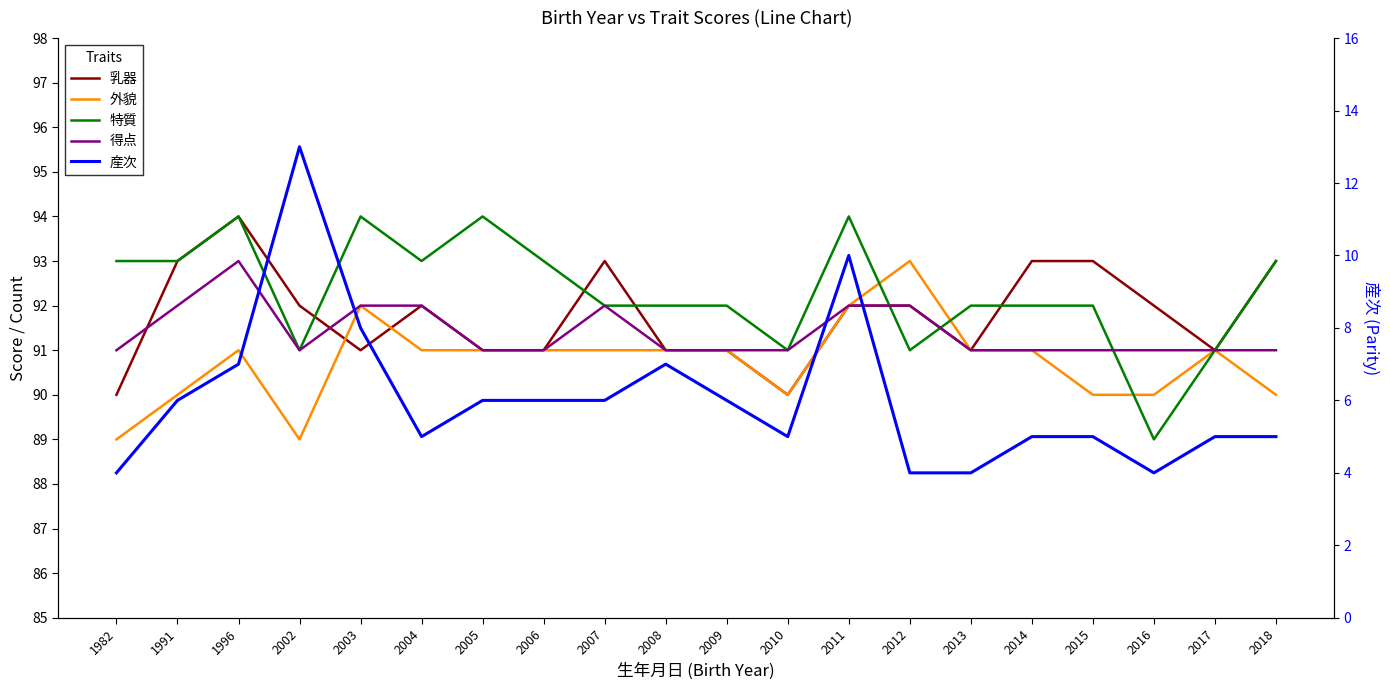

How many lines are shown in the chart?

5